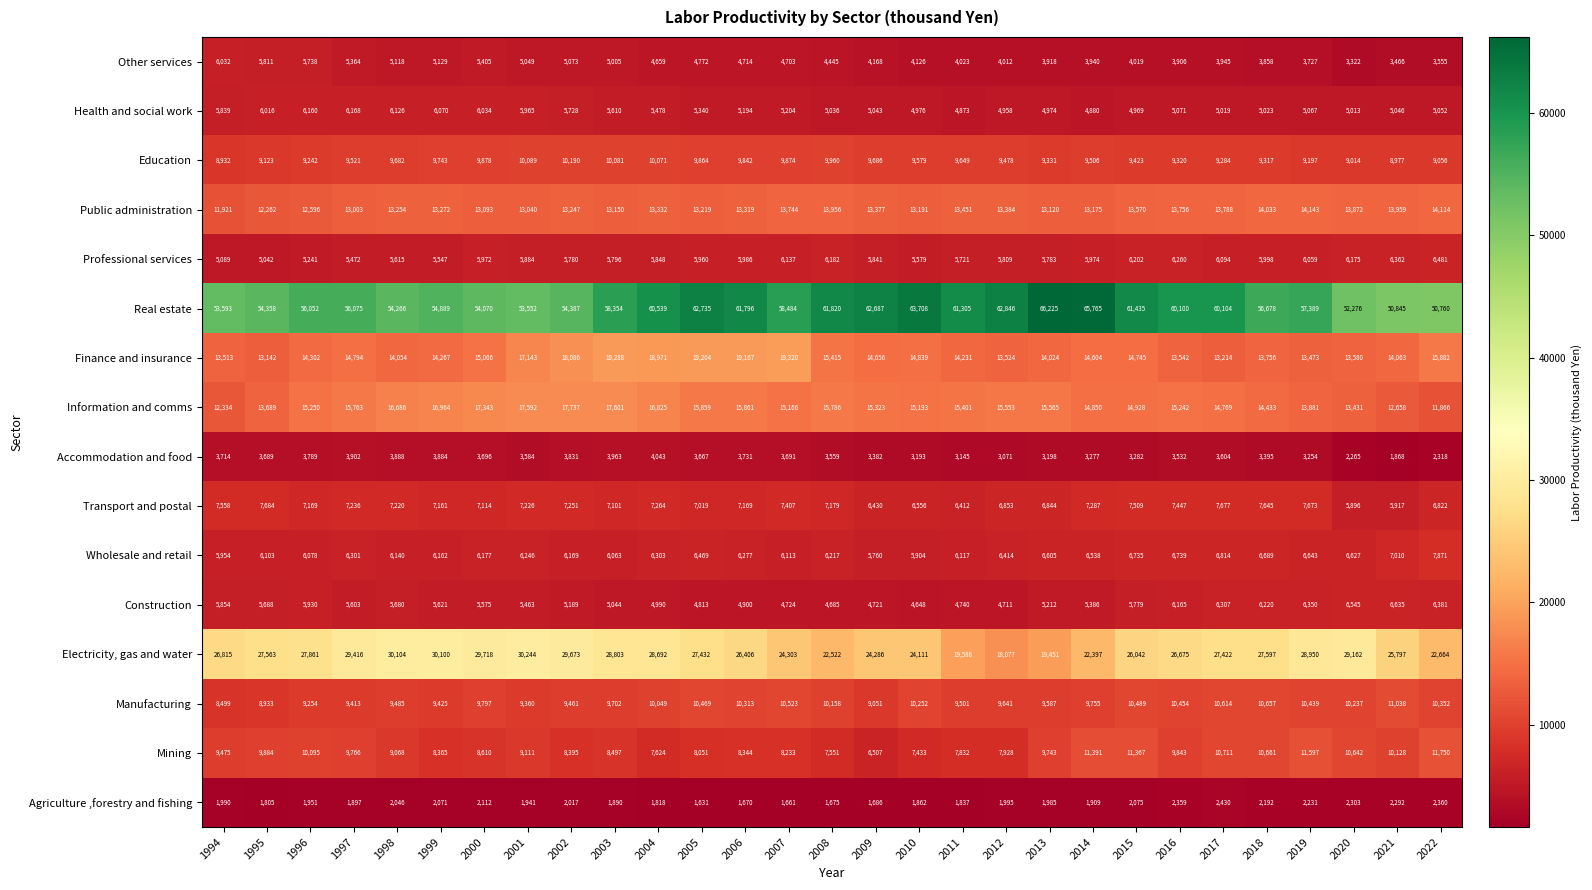

Rank the series at 2010 from highest to lowest value.

Real estate, Electricity, gas and water, Information and comms, Finance and insurance, Public administration, Manufacturing, Education, Mining, Transport and postal, Wholesale and retail, Professional services, Health and social work, Construction, Other services, Accommodation and food, Agriculture ,forestry and fishing